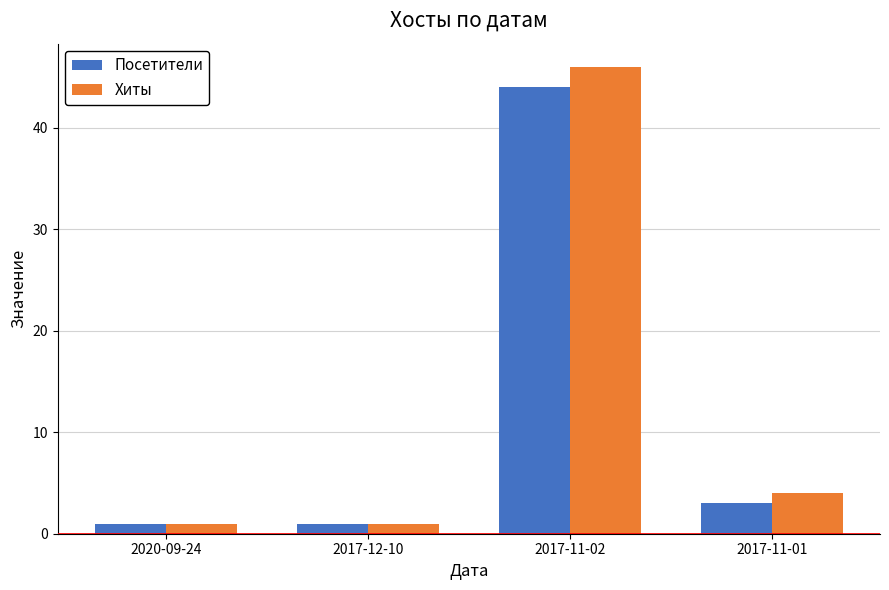

Reading right to left, transcribe all the data shown in this chart.

Посетители: 3	44	1	1
Хиты: 4	46	1	1